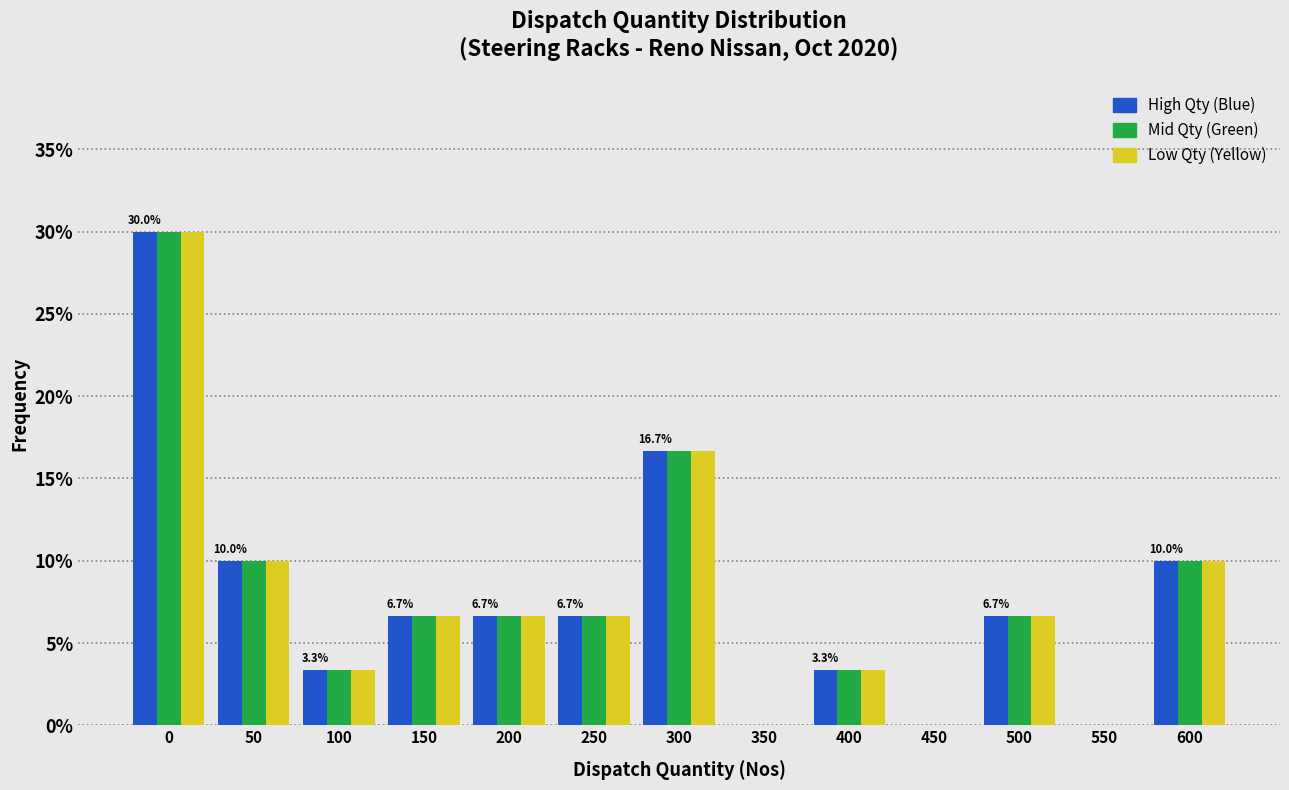

What is the maximum value shown in the chart?

30.0